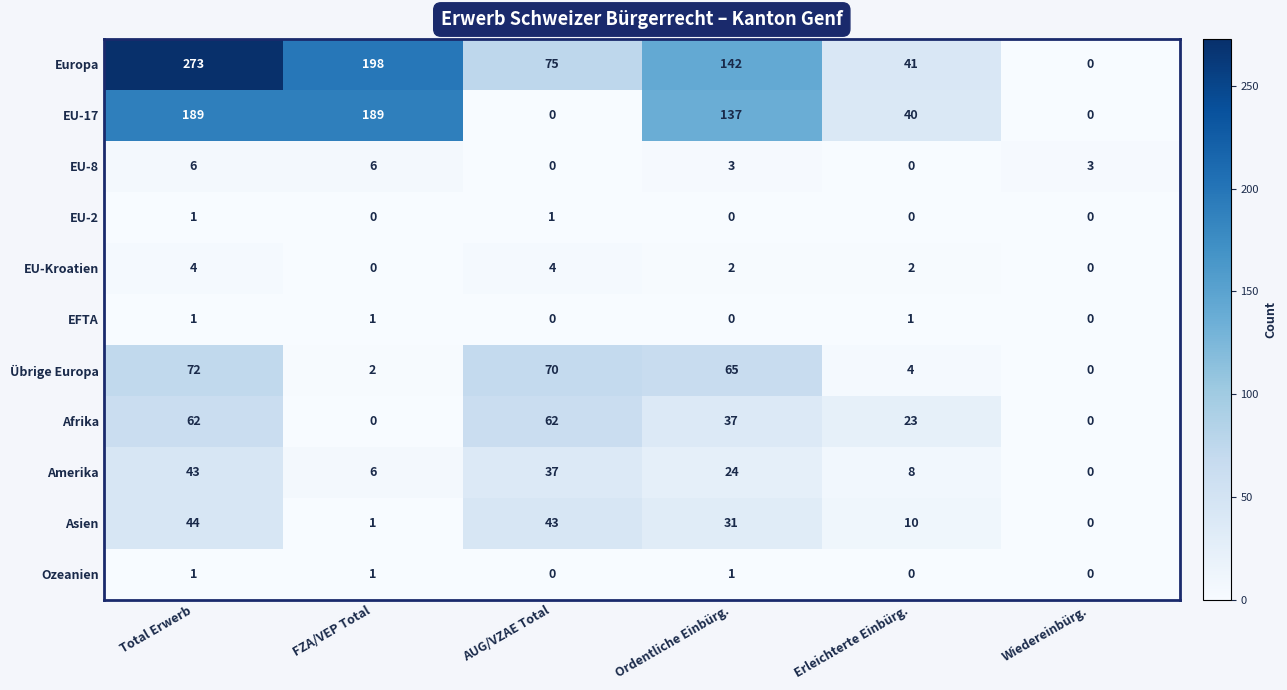

How many series are shown in this chart?

11